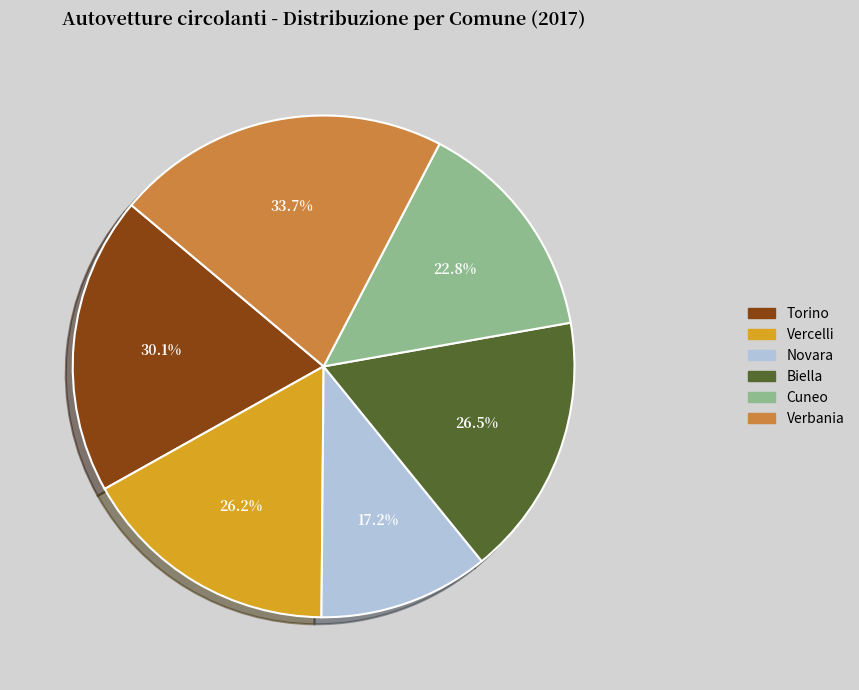

To the nearest percent, what is the difference between the Vercelli and Novara slice percentages?

6%